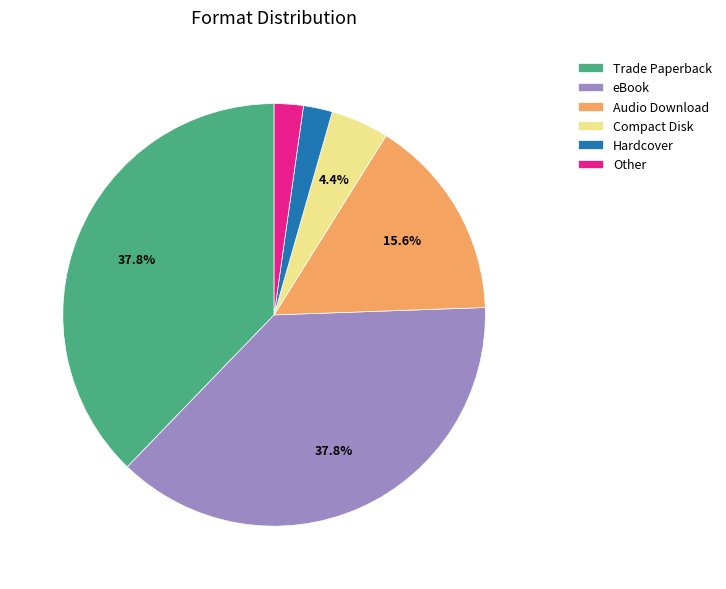

Combined, what portion of the pie is Audio Download and Compact Disk?

20.0%